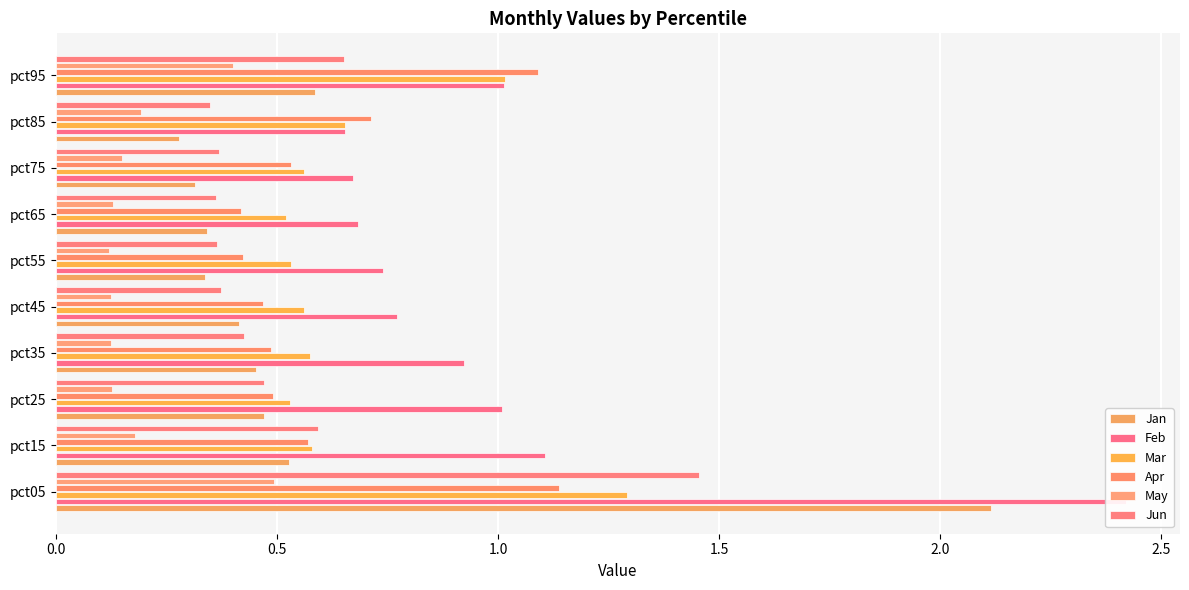

Is it true that Feb equals 0.7 at pct65?

True